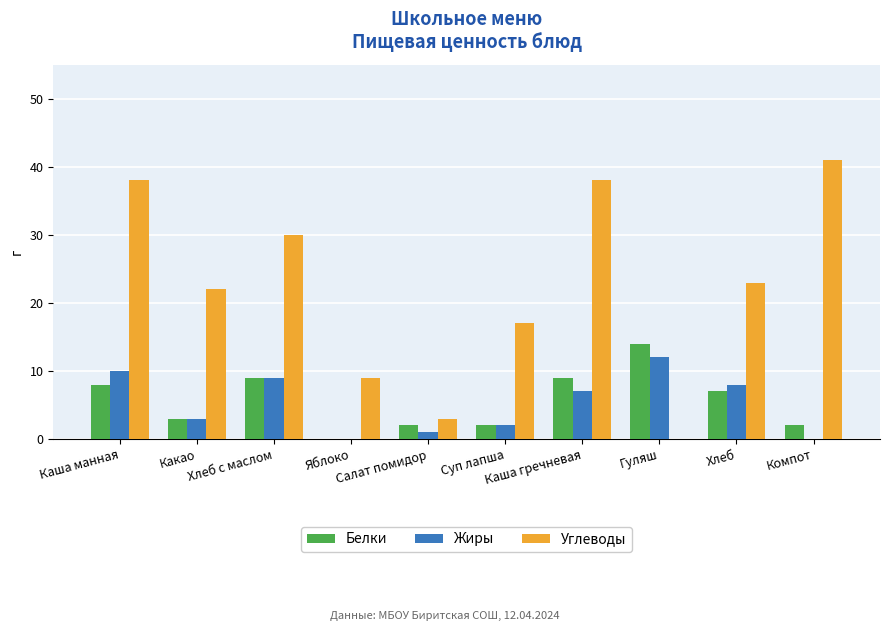

What is the sum of the Белки values at Гуляш and Хлеб с маслом?

23